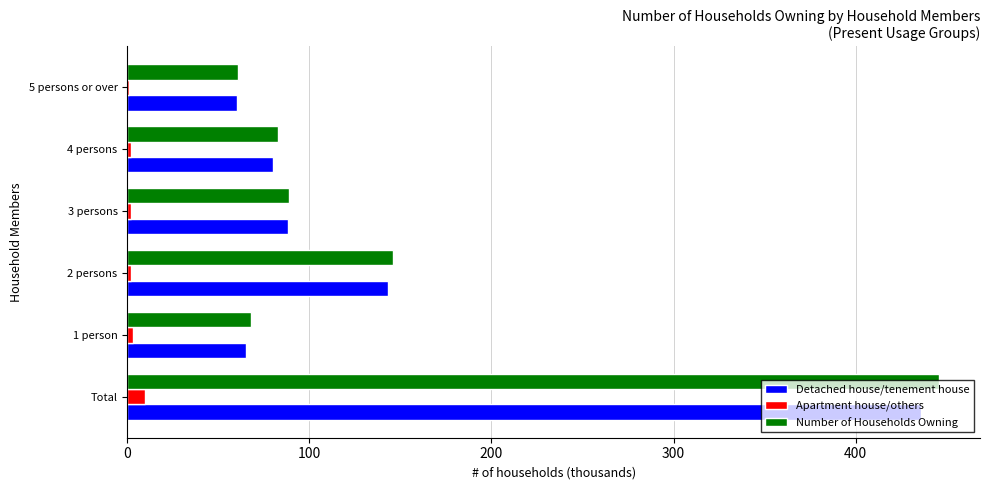

At which category is the sum across all series the highest?

Total